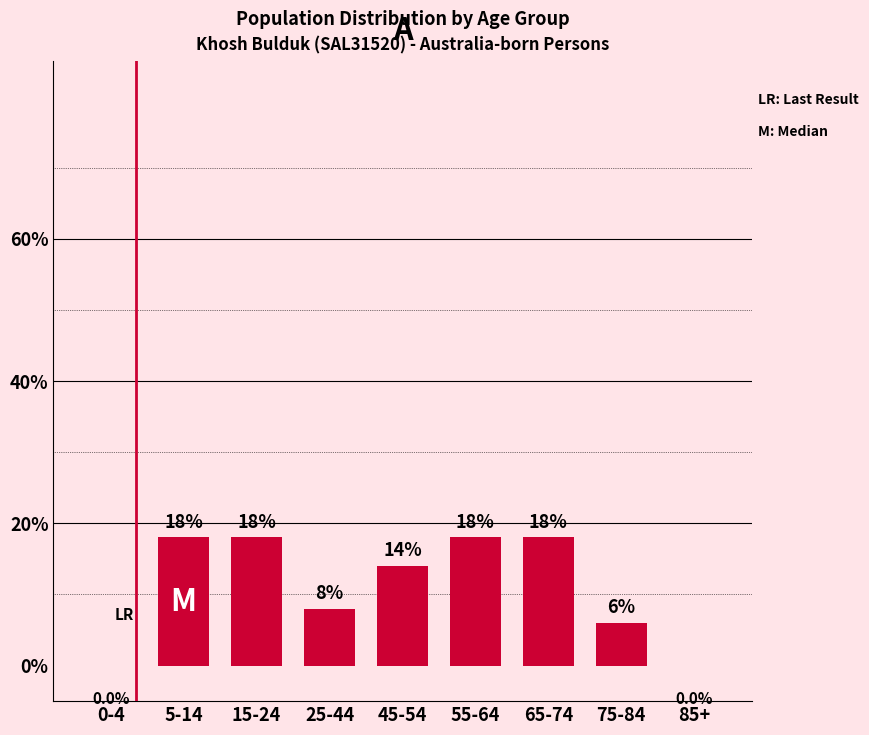

Reading left to right, what are all the values shown in this chart?

0-4=0.0	5-14=18.0	15-24=18.0	25-44=8.0	45-54=14.0	55-64=18.0	65-74=18.0	75-84=6.0	85+=0.0